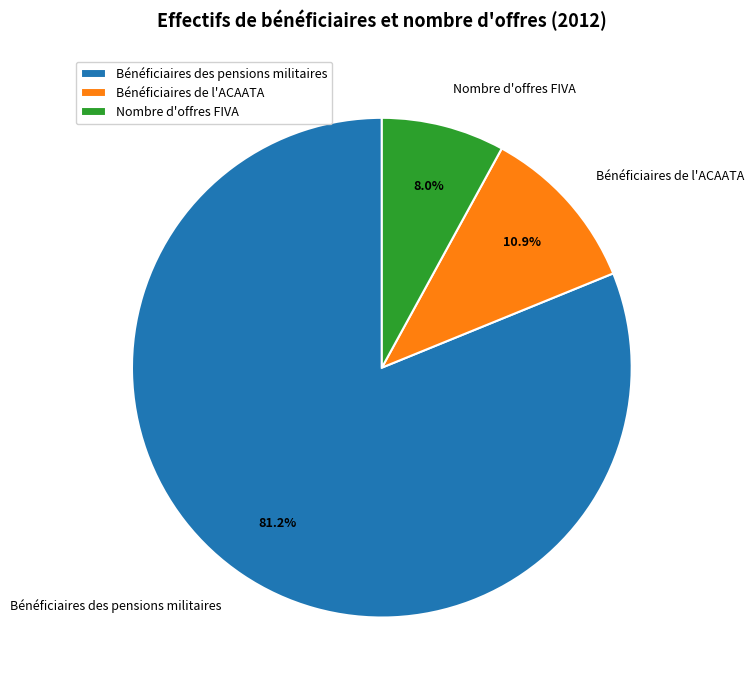

The Nombre d'offres FIVA slice represents 8% of the pie. True or false?

True